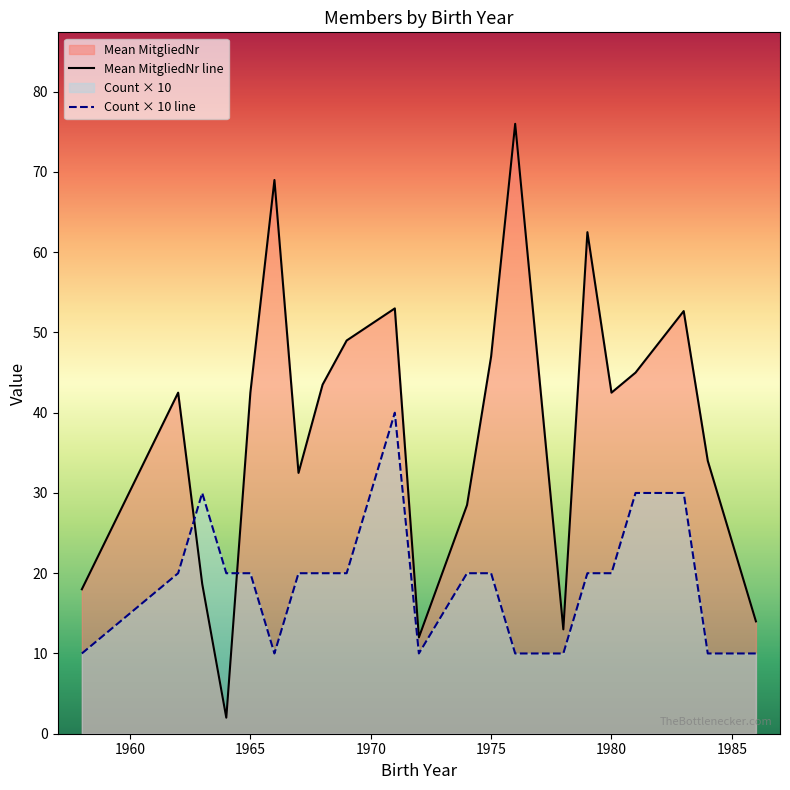

How many interior local valleys does the Count × 10 line series have?

2